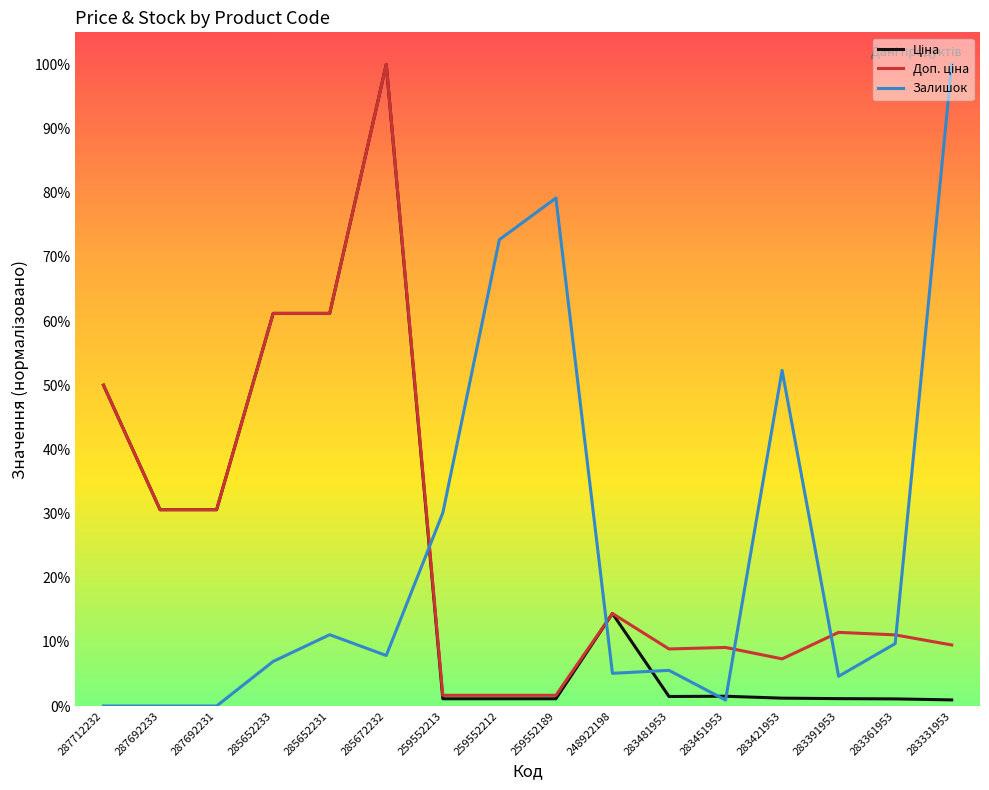

The value of Ціна at 287712232 is 0.5. True or false?

True